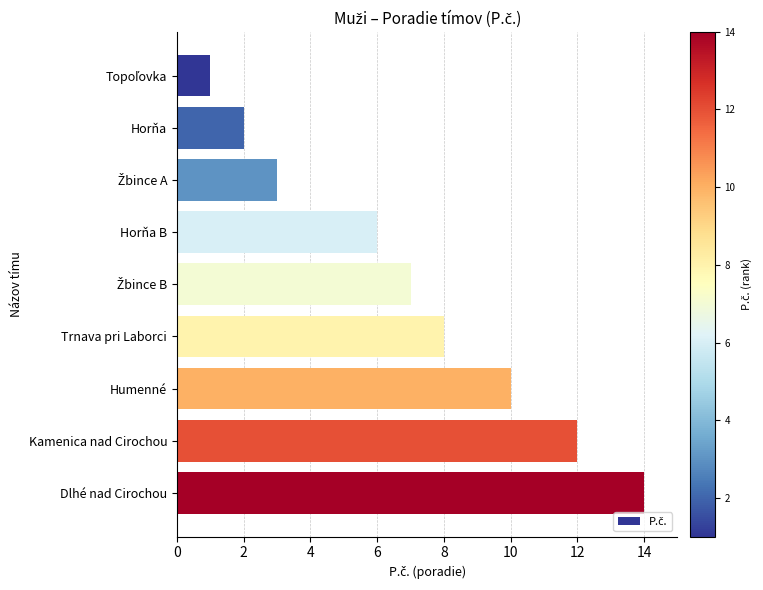

Between Dlhé nad Cirochou and Horňa, which is larger?

Dlhé nad Cirochou